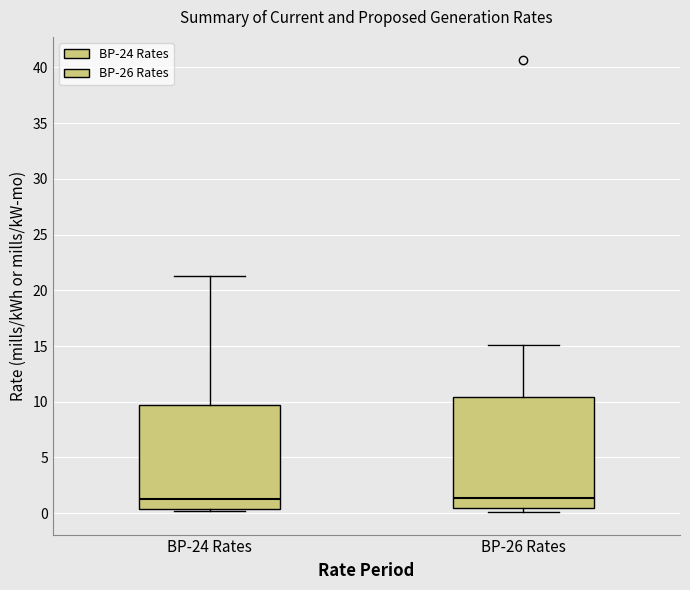

Reading left to right, read every box against the y-axis: the position of its median line, the range the box covers, and the ends of its whiskers. The values are not printed on the chart, so give them approximately, as read against the axis.

BP-24 Rates: median 1.0, box 0.5 to 9.5, whiskers 0.0 to 21.5
BP-26 Rates: median 1.5, box 0.5 to 10.5, whiskers 0.0 to 15.0